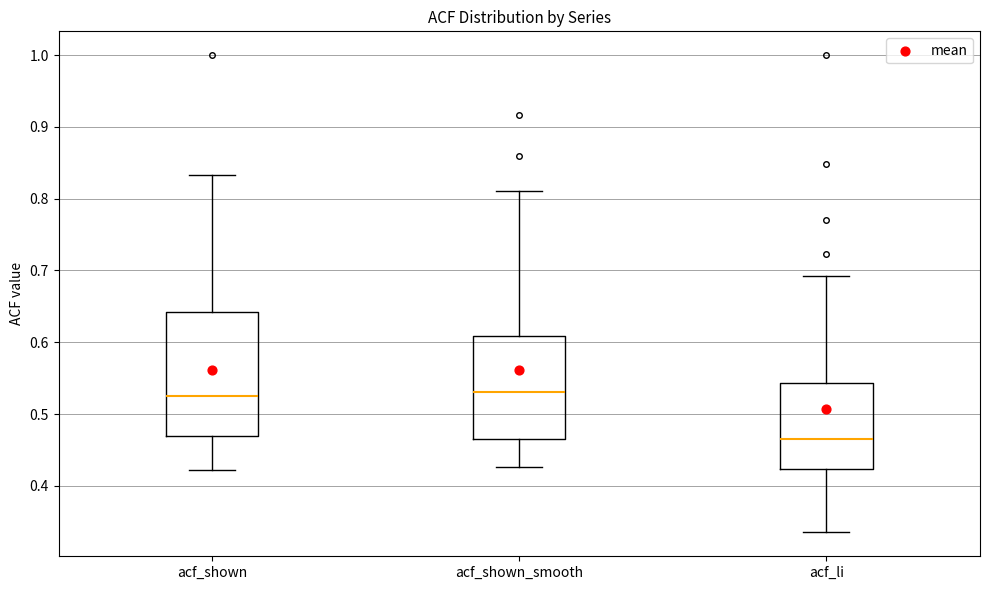

Where does the lower whisker of the box for acf_li end on the y-axis? The values are not printed on the chart, so give them approximately, as read against the axis.

0.34